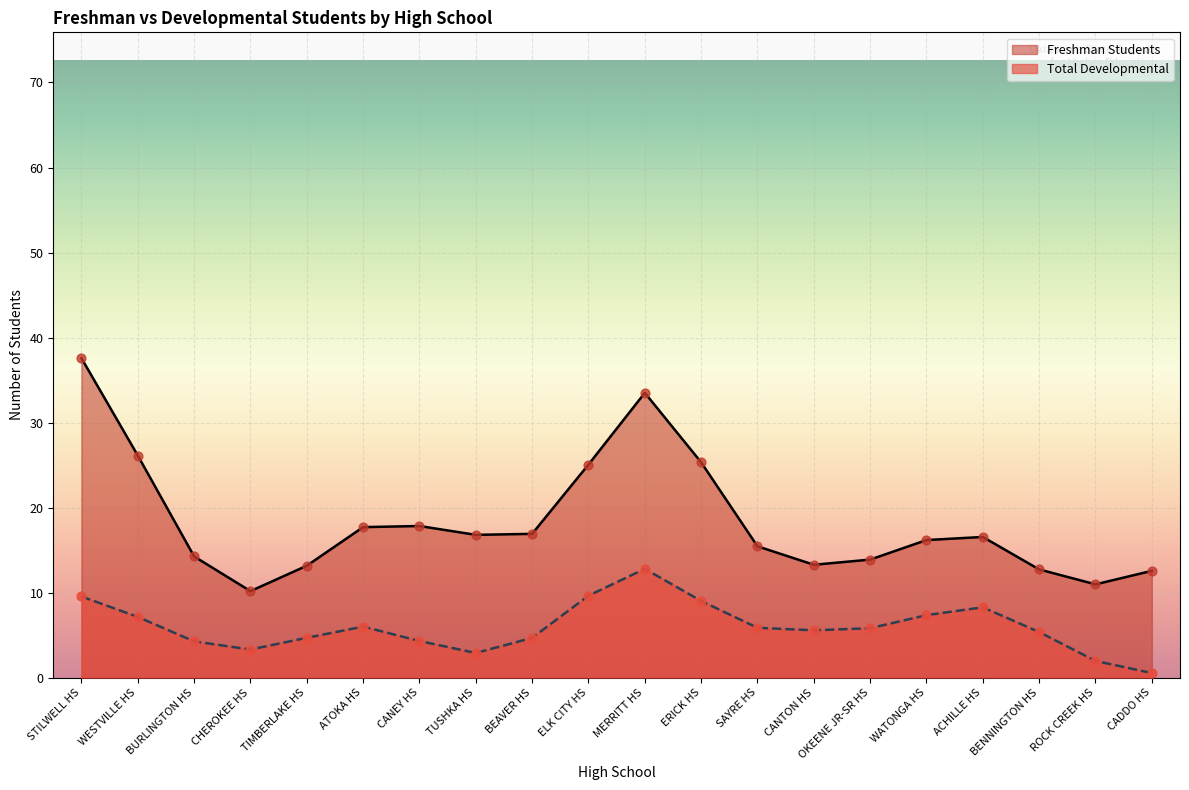

Which series reaches the minimum Y coordinate?

Total Developmental